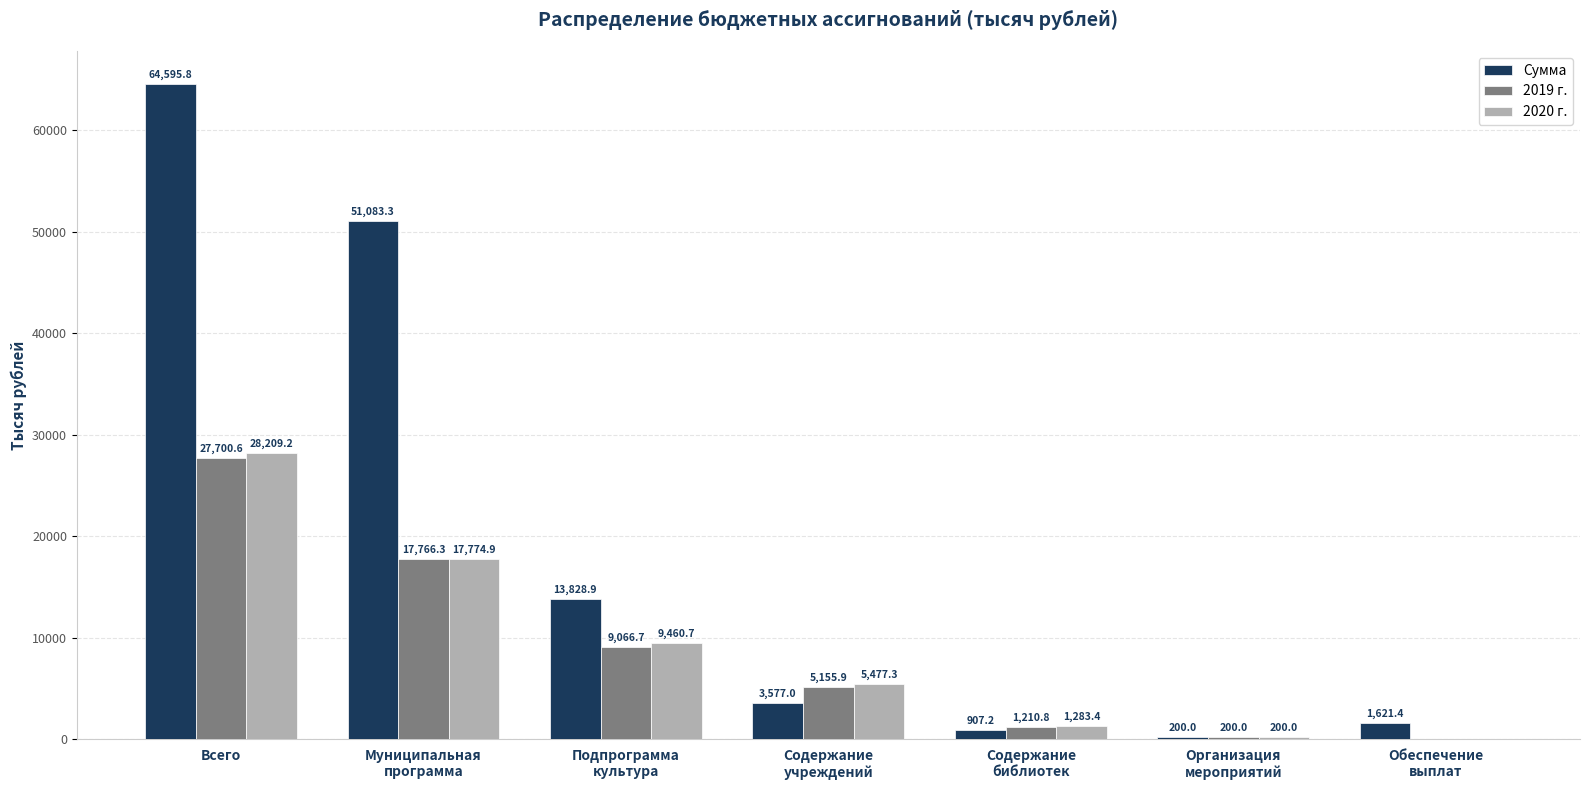

Reading left to right, what are all the values shown in this chart?

Сумма: 64595.8	51083.3	13828.9	3577.0	907.2	200.0	1621.4
2019 г.: 27700.6	17766.3	9066.7	5155.9	1210.8	200.0	0.0
2020 г.: 28209.2	17774.9	9460.7	5477.3	1283.4	200.0	0.0